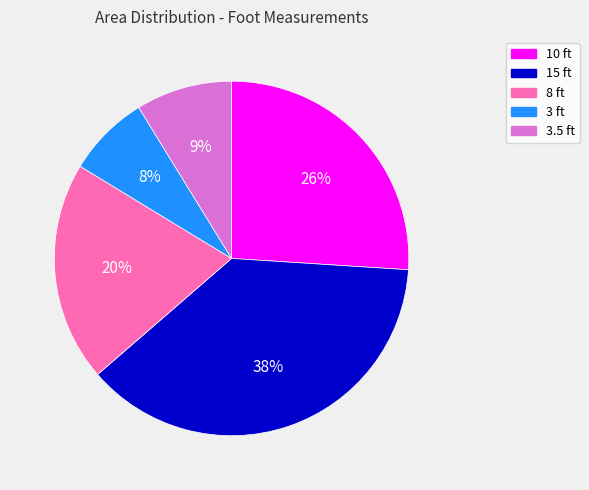

Rank the categories by value from highest to lowest.

15 ft, 10 ft, 8 ft, 3.5 ft, 3 ft